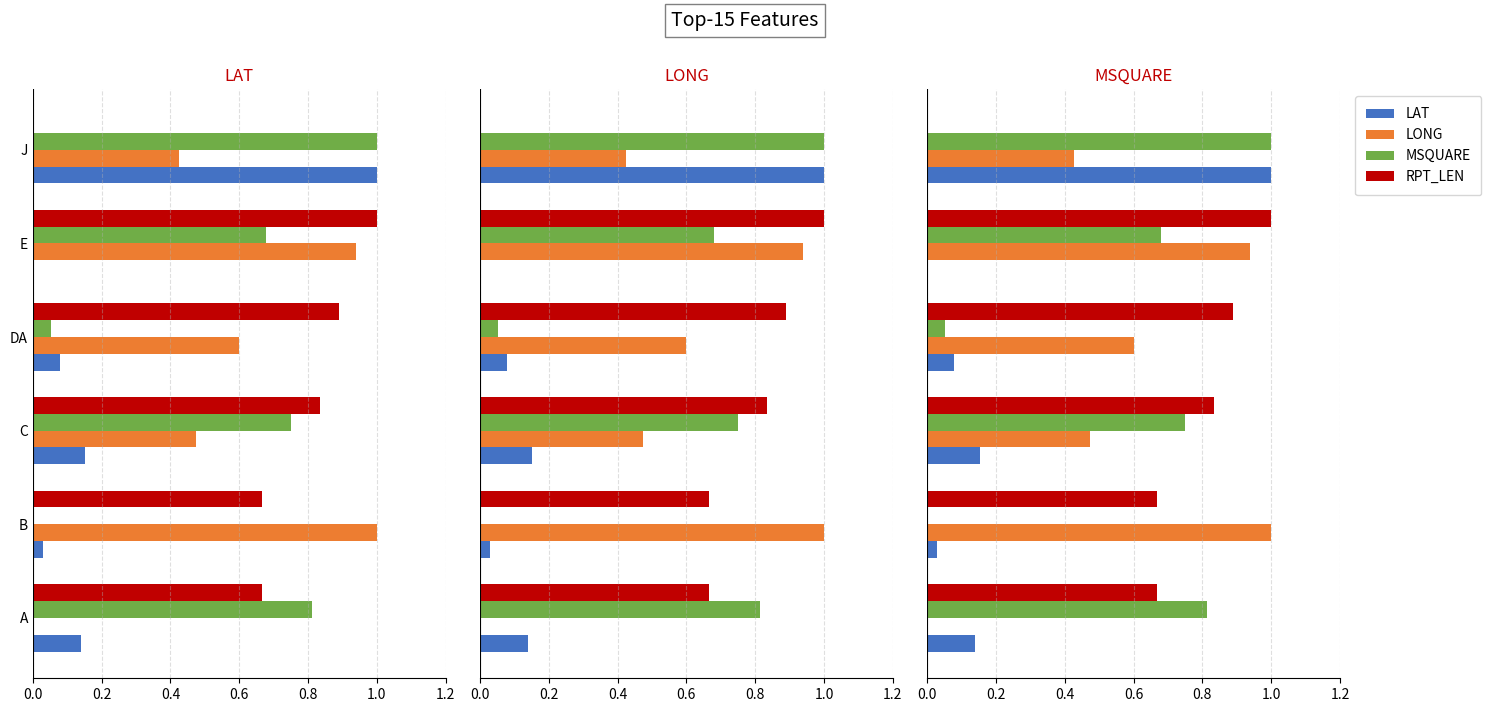

What are all the series names shown in the legend?

LAT, LONG, MSQUARE, RPT_LEN